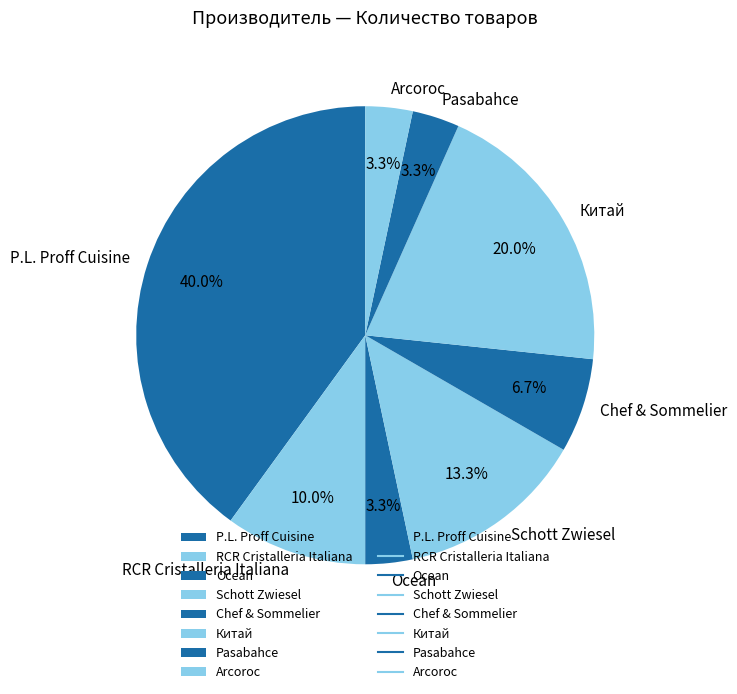

To the nearest percent, what is the difference between the largest and smallest slice percentages?

37%